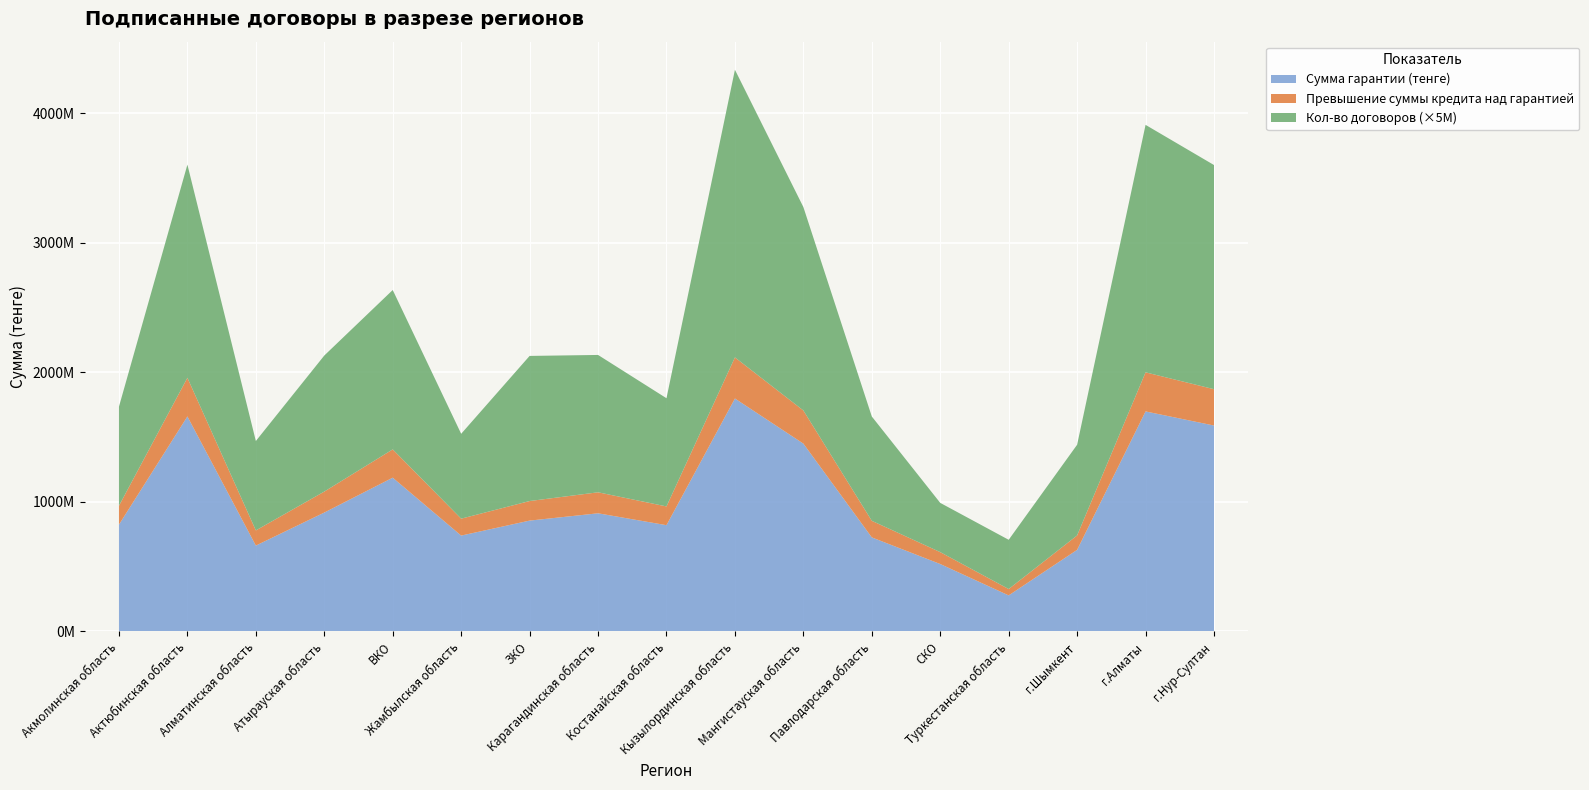

Reading right to left, extract all data points from this chart.

Кол-во договоров: 346.0	382.0	140.0	76.0	76.0	161.0	314.0	444.0	167.0	212.0	224.0	131.0	246.0	210.0	138.0	329.0	153.0
Сумма кредита (тенге): 1869794012.0	1999811293.0	741030715.0	327422515.0	612303794.0	854034376.0	1705527912.0	2115171104.0	964986746.0	1074066078.0	1006568885.0	870511090.0	1405221030.0	1079579281.0	779795628.0	1957857298.0	970121686.0
Сумма гарантии (тенге): 1589324910.0	1698139599.0	629876007.8	278309137.1	520458224.9	725902219.2	1449698725.3	1797895438.4	820238734.4	911955266.0	855583552.2	739934426.5	1186831372.6	917664388.5	662826286.0	1659298861.9	824603433.1